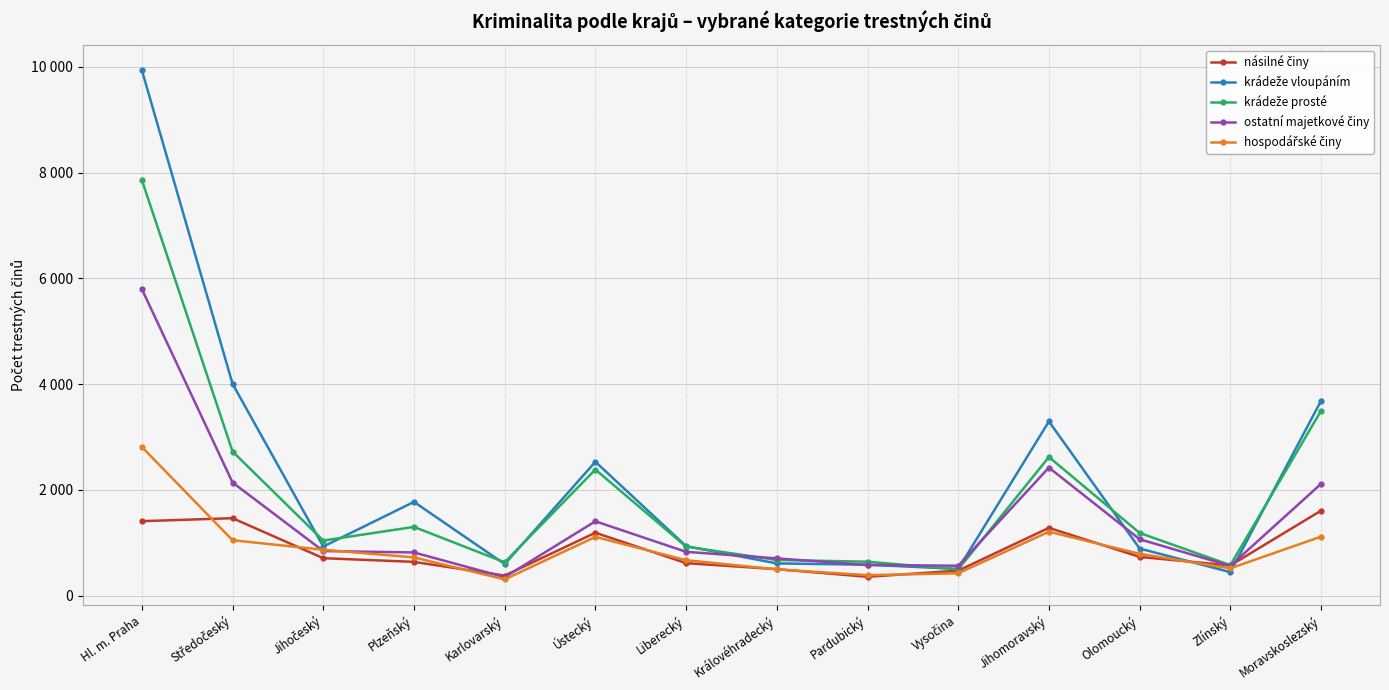

What is the value of the krádeže prosté point at the 8th from the left?

677